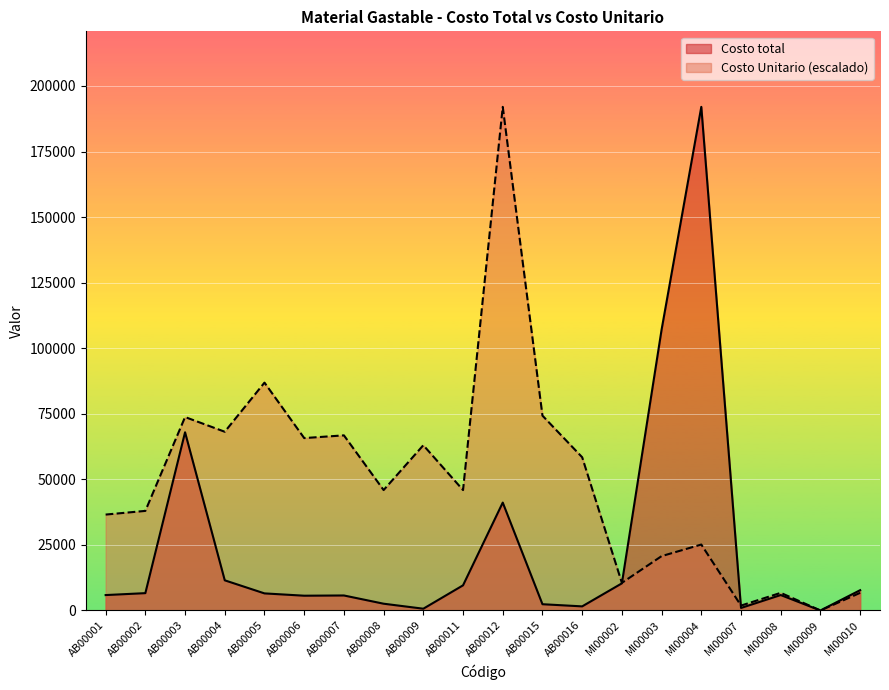

Reading left to right, extract all data points from this chart.

Costo total: AB00001=5875.8	AB00002=6609.9	AB00003=67943.4	AB00004=11497.5	AB00005=6514.5	AB00006=5633.3	AB00007=5722.2	AB00008=2581.9	AB00009=675.0	AB00011=9590.1	AB00012=41138.4	AB00015=2387.4	AB00016=1564.5	MI00002=10345.7	MI00003=107095.7	MI00004=192025.2	MI00007=963.1	MI00008=5886.0	MI00009=2.0	MI00010=7740.0
Costo Unitario: AB00001=36569.3	AB00002=37973.4	AB00003=73754.7	AB00004=68149.6	AB00005=86880.5	AB00006=65737.3	AB00007=66775.4	AB00008=45912.3	AB00009=63011.3	AB00011=45912.3	AB00012=192025.2	AB00015=74292.4	AB00016=58422.0	MI00002=10526.8	MI00003=20721.2	MI00004=25142.6	MI00007=1863.4	MI00008=6721.6	MI00009=3.7	MI00010=6721.6